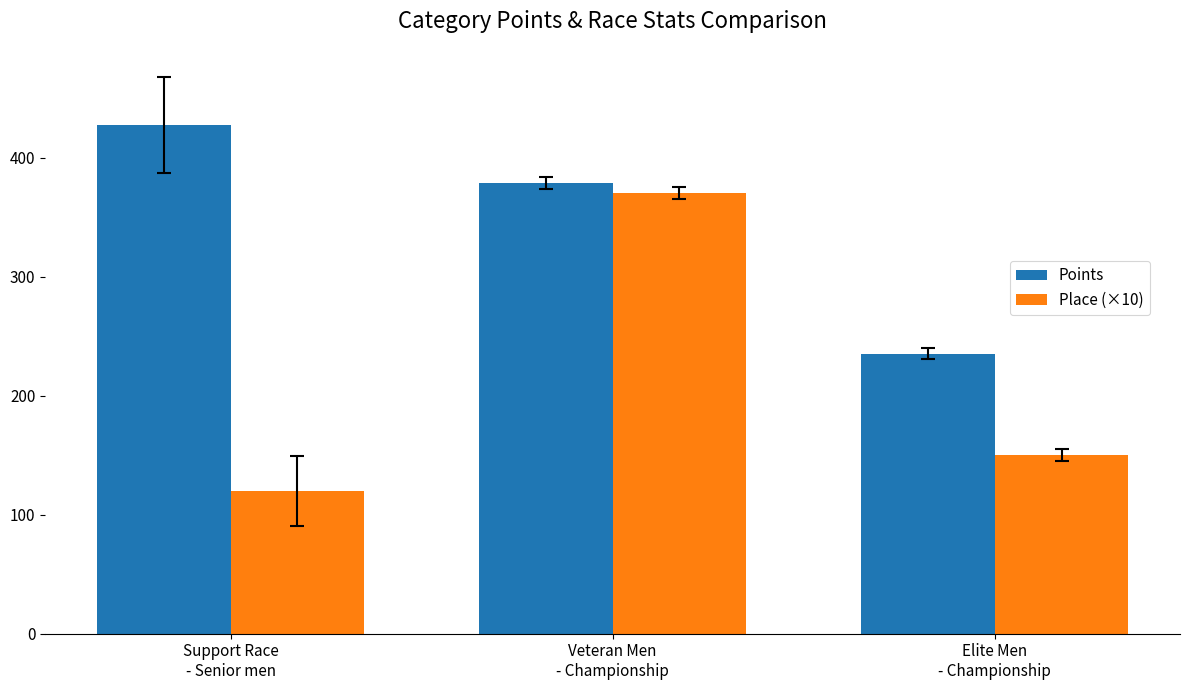

True or false: Points has a value of 759.9 at Support Race
- Senior men.

False